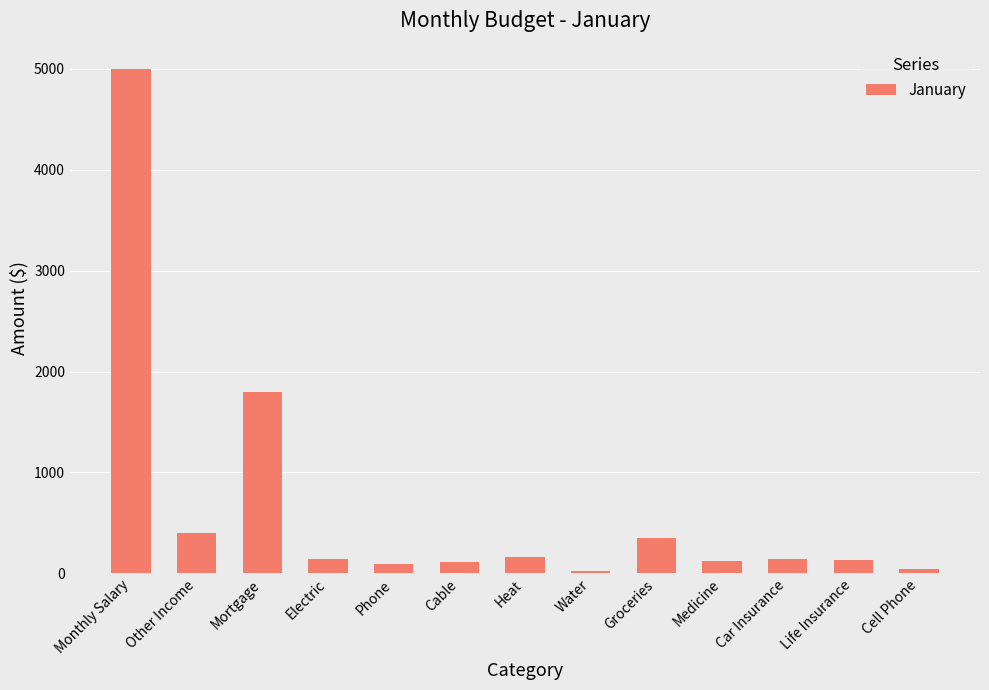

Are the bars grouped side by side (vs. stacked)?

No